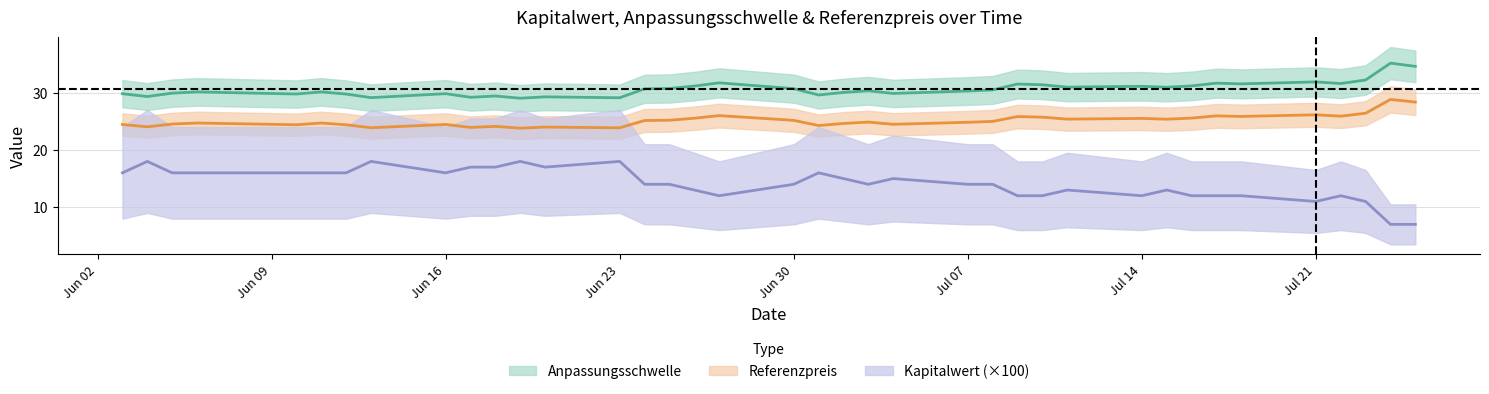

What is the value of the Referenzpreis point at the 19th from the left?

25.2